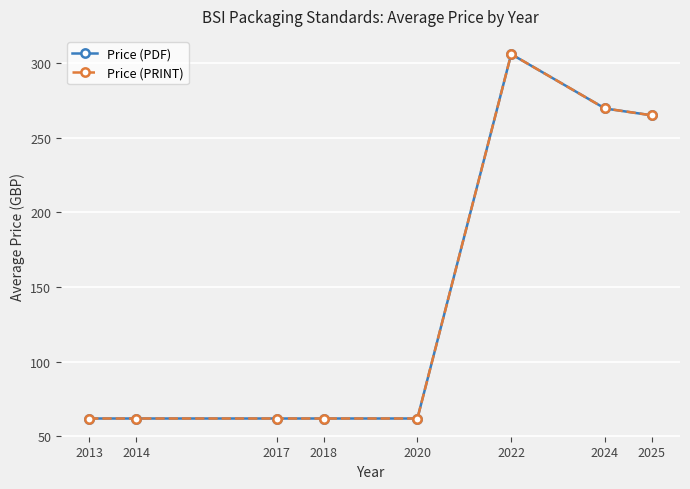

Does the chart have visible grid lines?

Yes